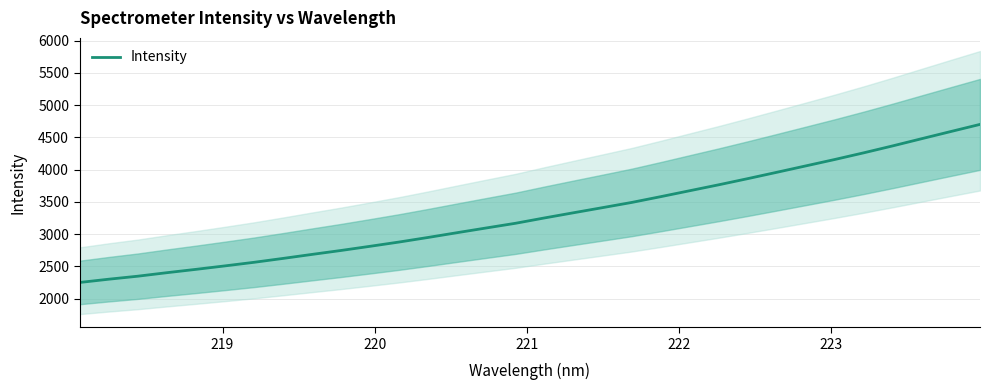

What is the average value?

3304.1